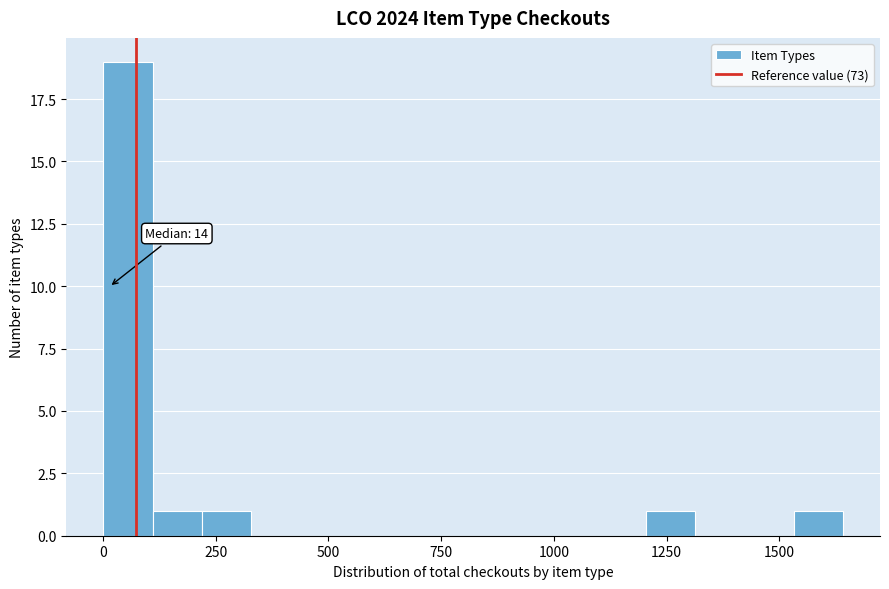

Around what value on the x-axis is the tallest bar? Give the approximate position of its centre, as read against the axis.

50